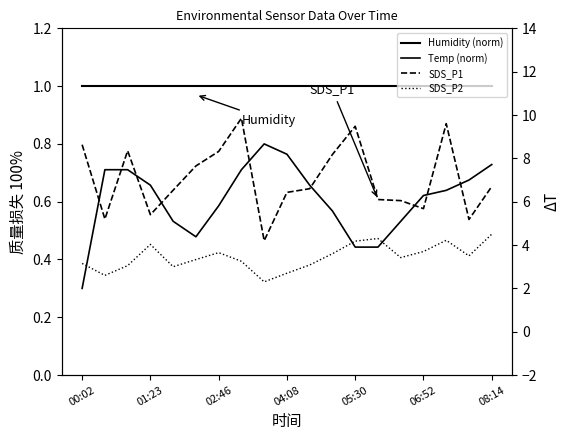

The SDS_P2 series shows 4.2 at 05:30. True or false?

True